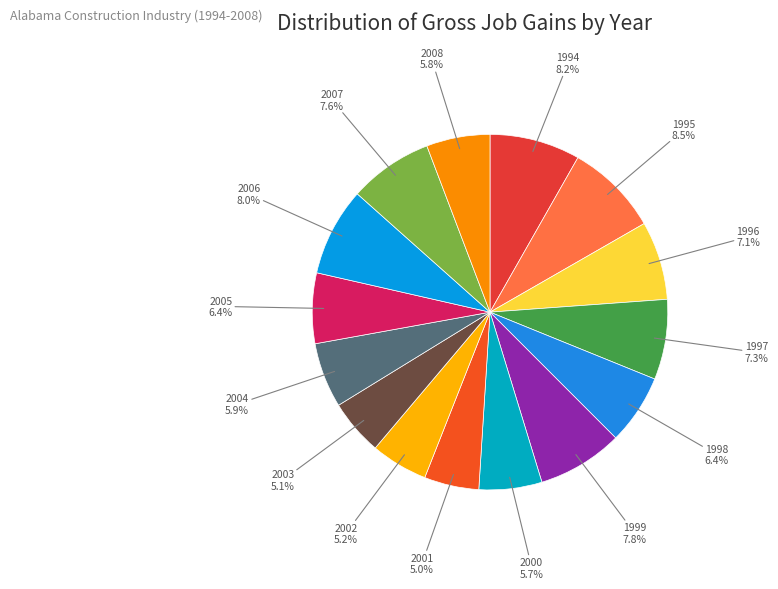

How many slices are in this pie chart?

15